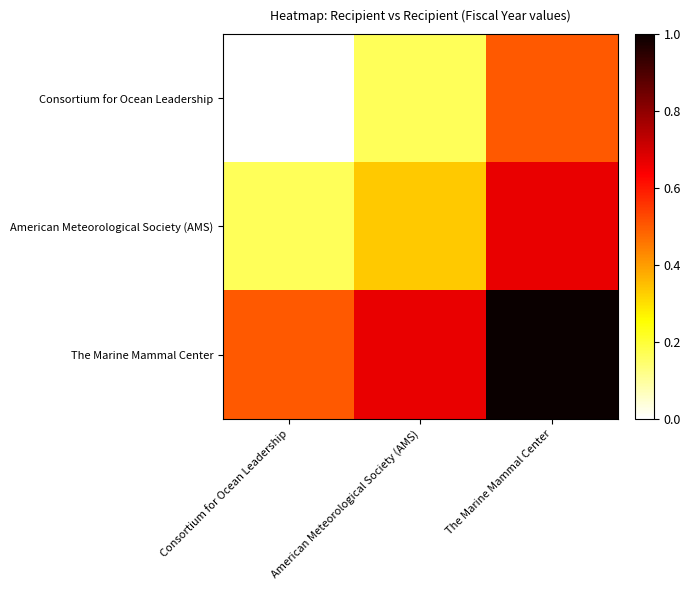

At which category is the sum across all series the highest?

The Marine Mammal Center